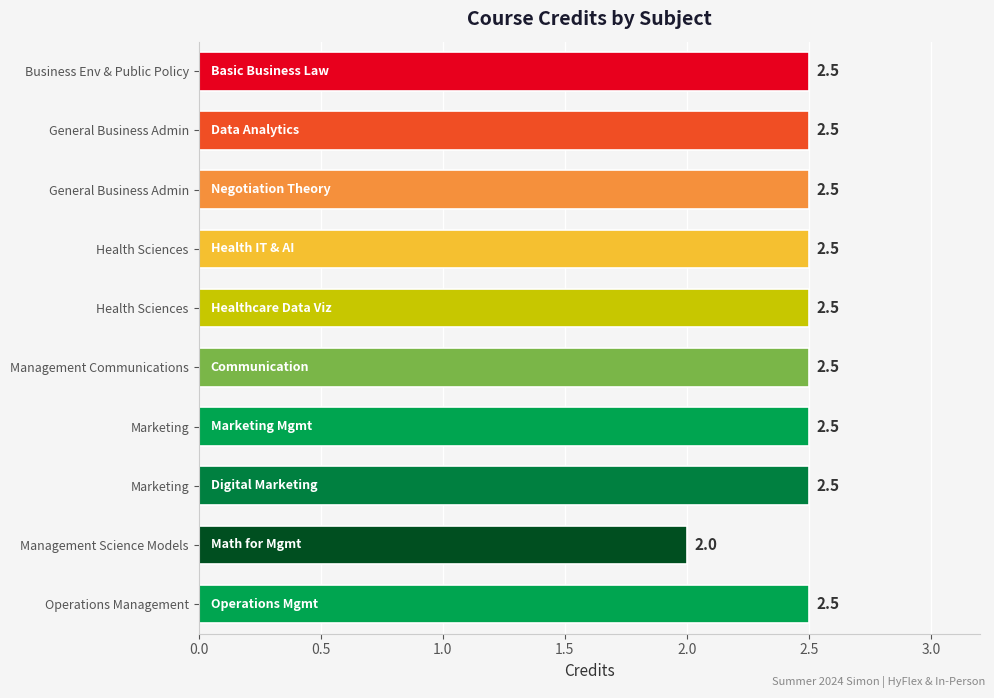

Does the chart contain any negative values?

No